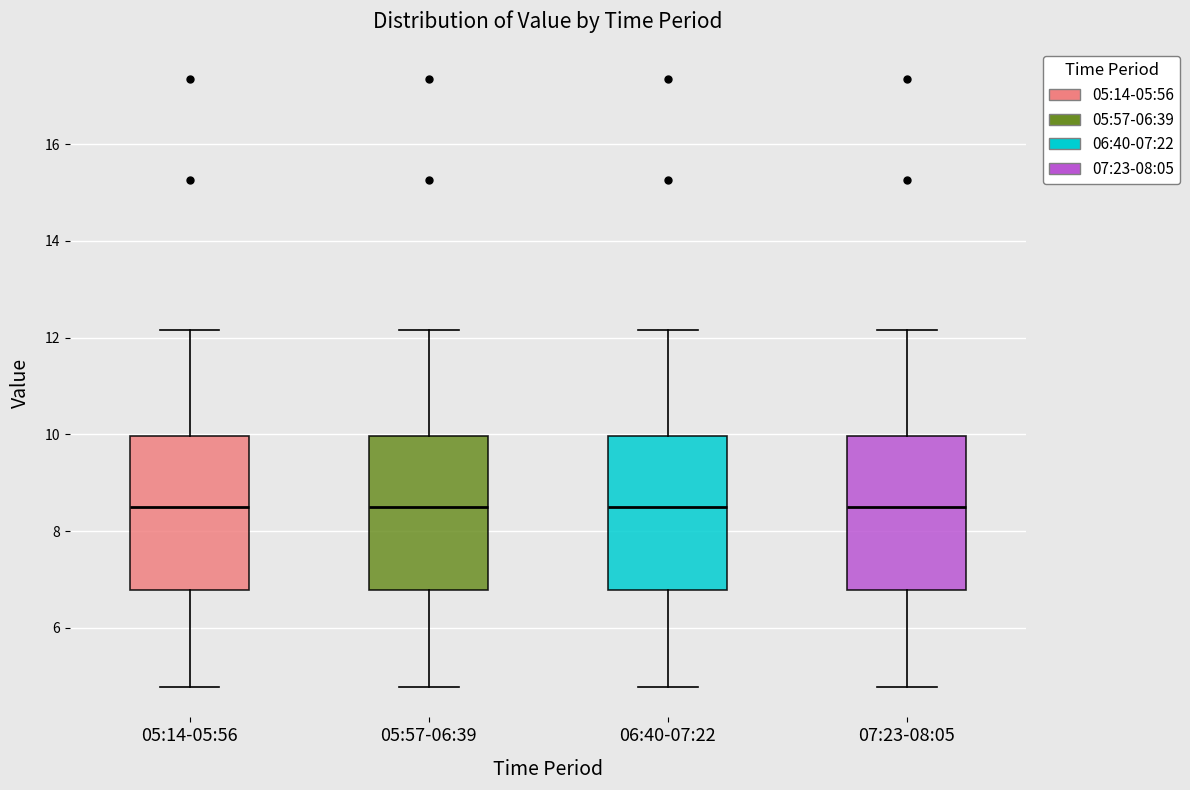

Reading left to right, read every box against the y-axis: the position of its median line, the range the box covers, and the ends of its whiskers. The values are not printed on the chart, so give them approximately, as read against the axis.

05:14-05:56: median 8.6, box 6.8 to 10.0, whiskers 4.8 to 12.2
05:57-06:39: median 8.6, box 6.8 to 10.0, whiskers 4.8 to 12.2
06:40-07:22: median 8.6, box 6.8 to 10.0, whiskers 4.8 to 12.2
07:23-08:05: median 8.6, box 6.8 to 10.0, whiskers 4.8 to 12.2